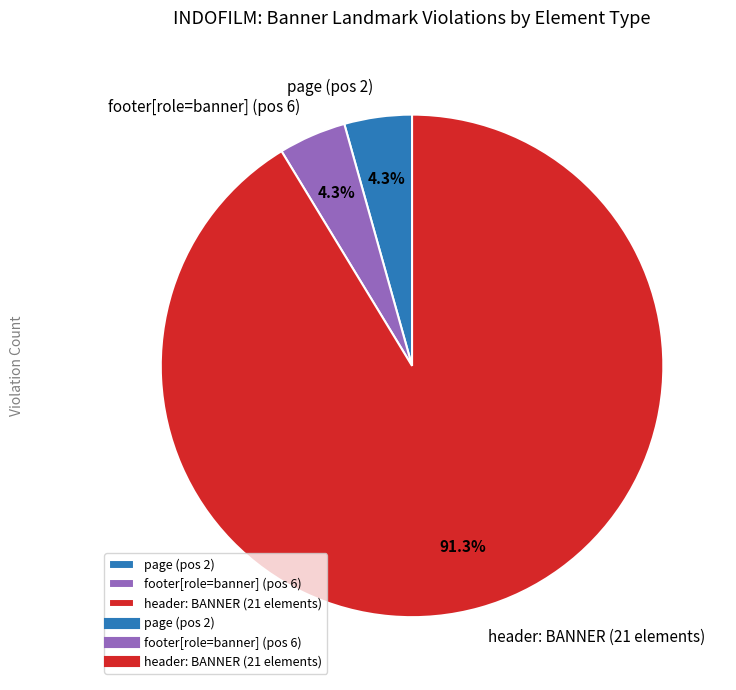

Combined, what portion of the pie is header: BANNER (21 elements) and page (pos 2)?

95.7%